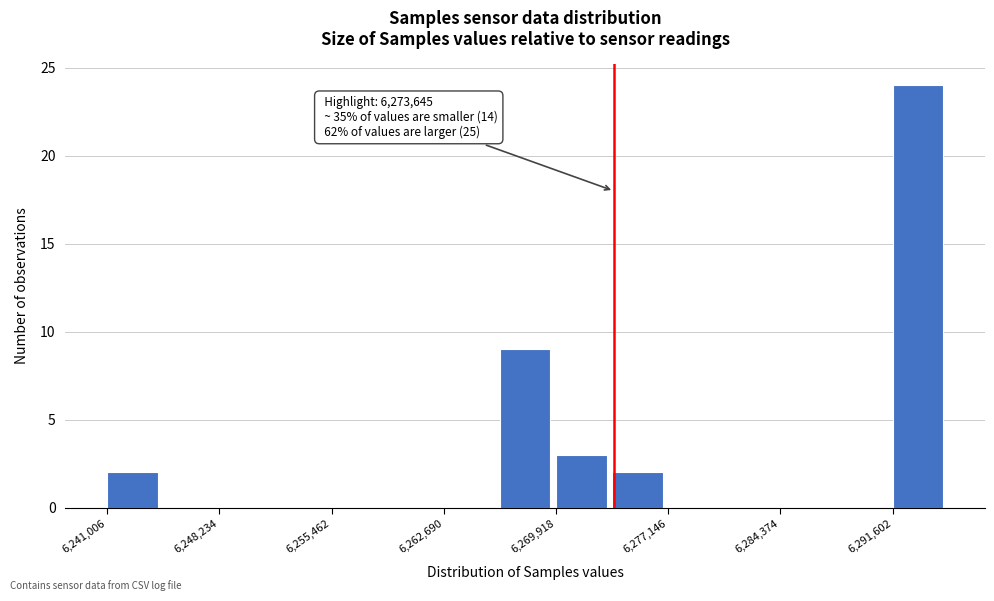

Around what value on the x-axis is the tallest bar? Give the approximate position of its centre, as read against the axis.

6293000